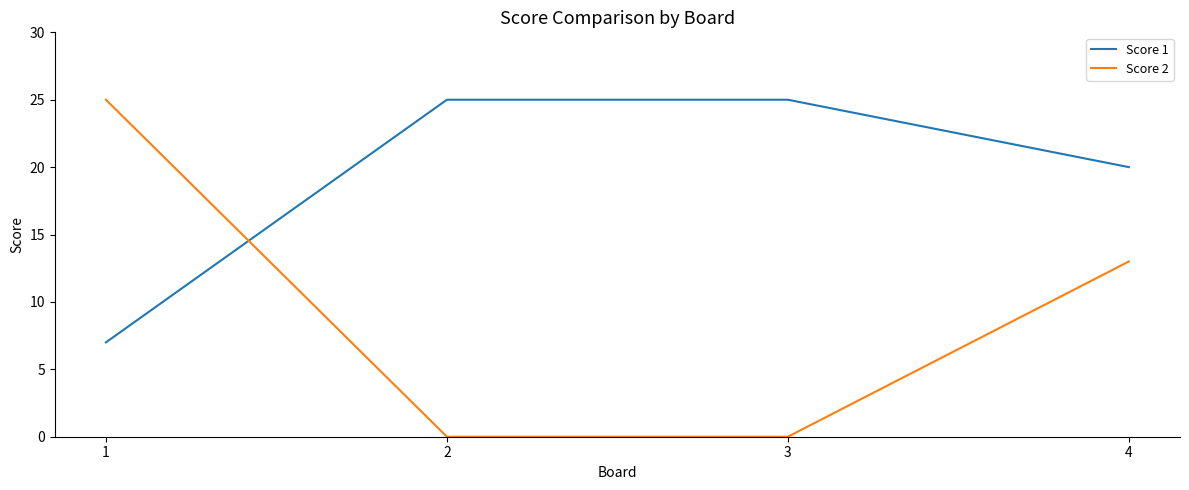

What is the maximum value for Score 1?

25